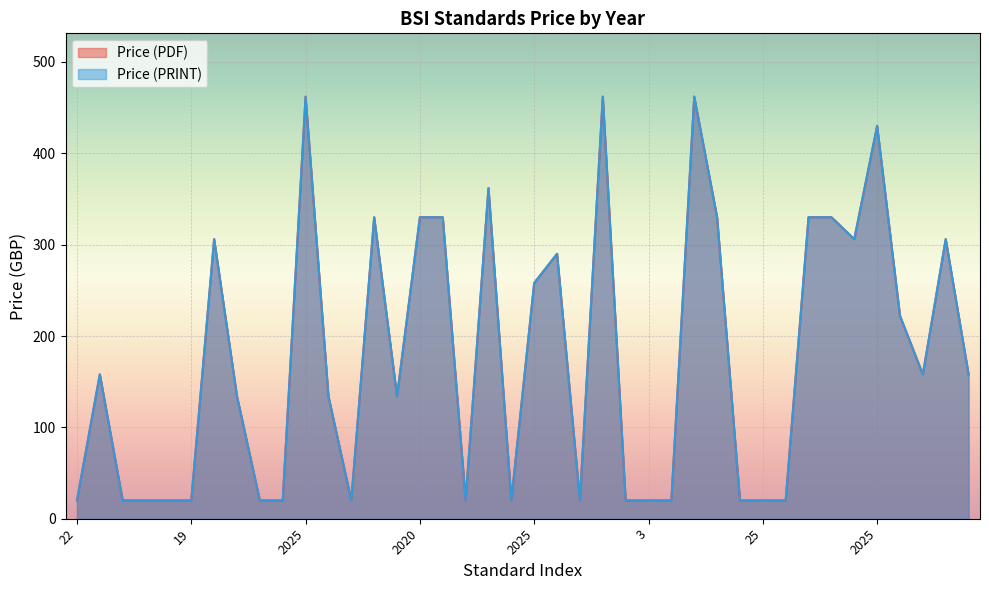

Is the value of Price (PDF) at 2025 greater than the value of Price (PRINT) at 10?

Yes